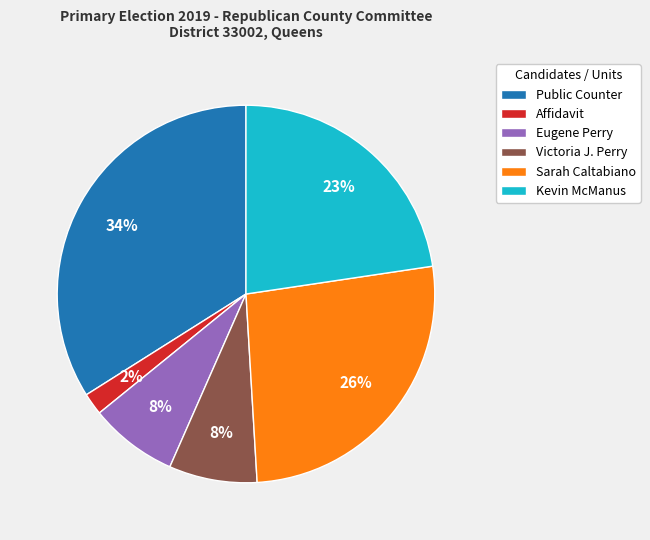

Between Sarah Caltabiano and Kevin McManus, which is larger?

Sarah Caltabiano